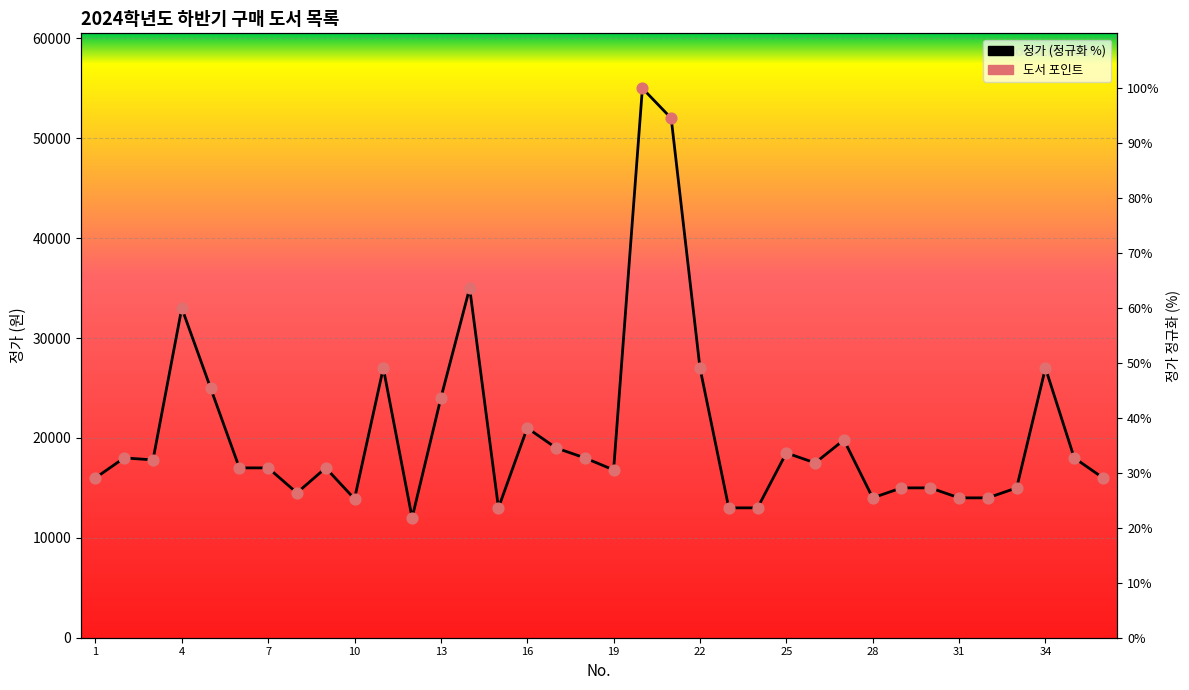

Which series contains the lowest Y value?

정가 (정규화)